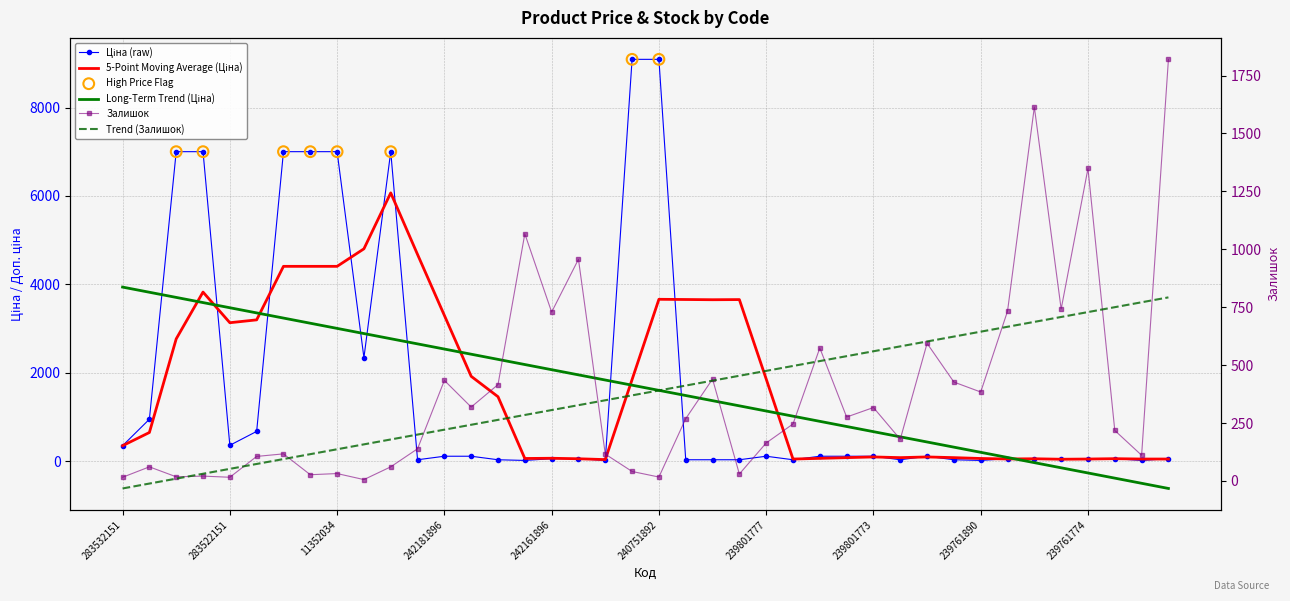

At how many categories does at least one series exceed 8207?

2